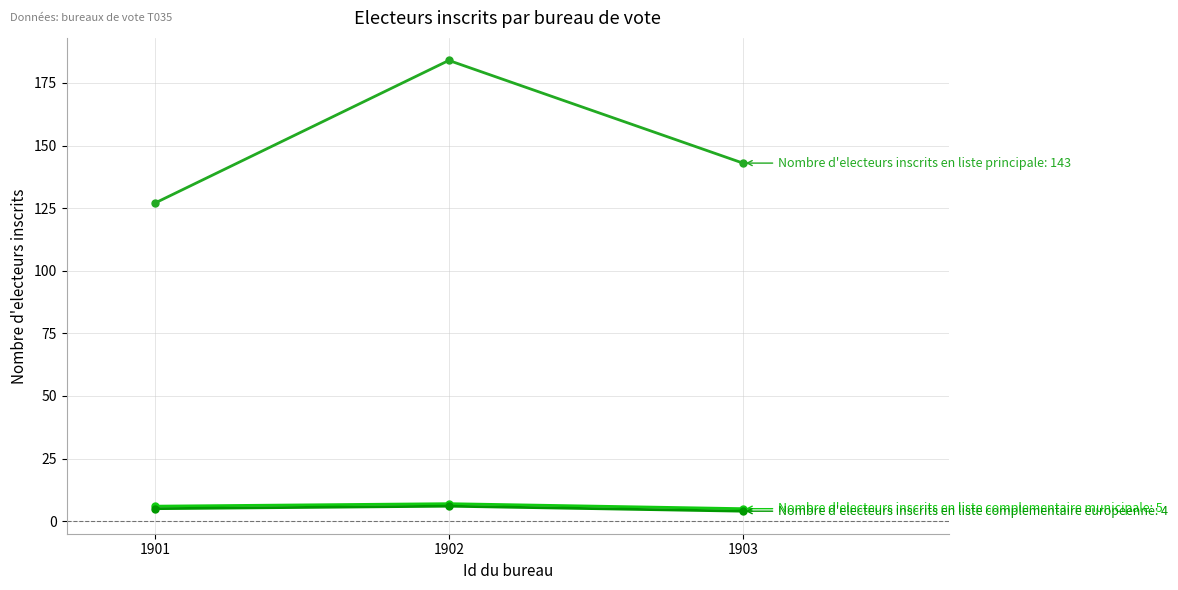

At which category is the sum across all series the highest?

1902